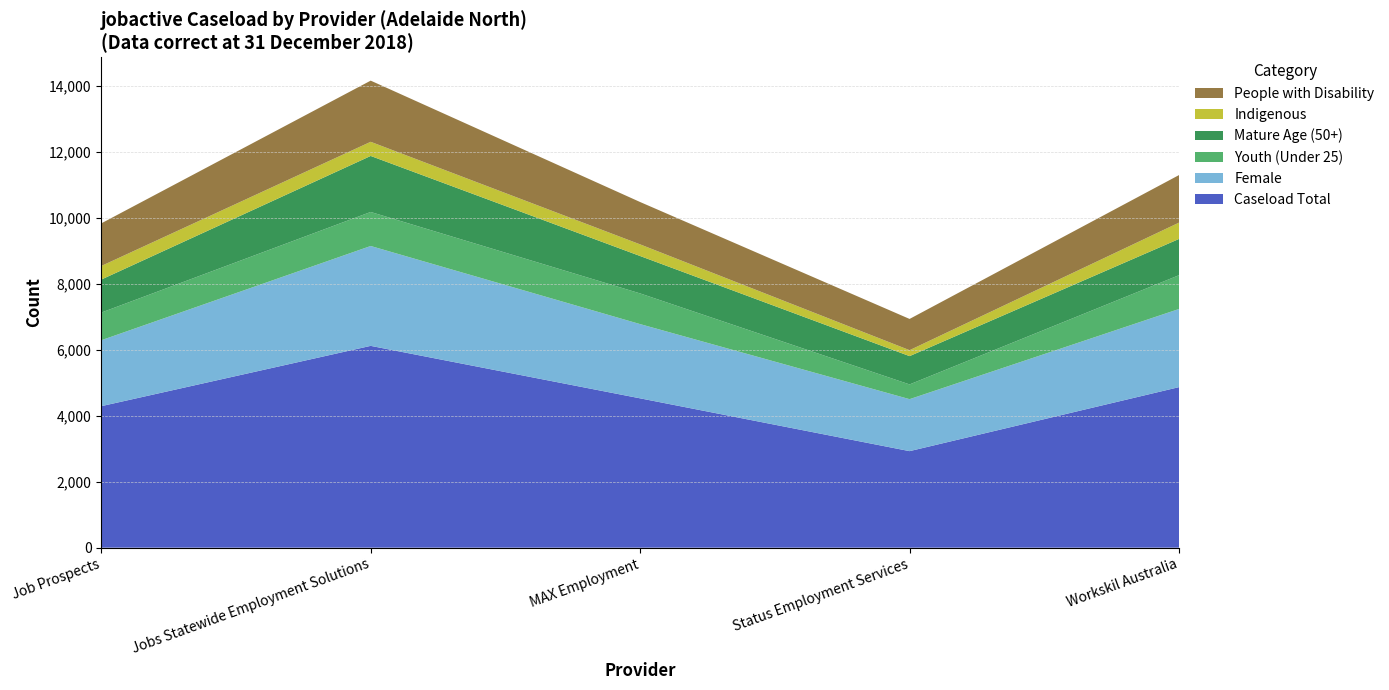

Reading left to right, transcribe all the data shown in this chart.

Caseload Total: Job Prospects=4293	Jobs Statewide Employment Solutions=6123	MAX Employment=4531	Status Employment Services=2929	Workskil Australia=4871
Female: Job Prospects=2000	Jobs Statewide Employment Solutions=3030	MAX Employment=2252	Status Employment Services=1577	Workskil Australia=2371
Youth (Under 25): Job Prospects=839	Jobs Statewide Employment Solutions=1032	MAX Employment=931	Status Employment Services=447	Workskil Australia=1025
Mature Age (50+): Job Prospects=1002	Jobs Statewide Employment Solutions=1700	MAX Employment=1135	Status Employment Services=859	Workskil Australia=1100
Indigenous: Job Prospects=412	Jobs Statewide Employment Solutions=429	MAX Employment=353	Status Employment Services=180	Workskil Australia=495
People with Disability: Job Prospects=1293	Jobs Statewide Employment Solutions=1856	MAX Employment=1285	Status Employment Services=948	Workskil Australia=1443